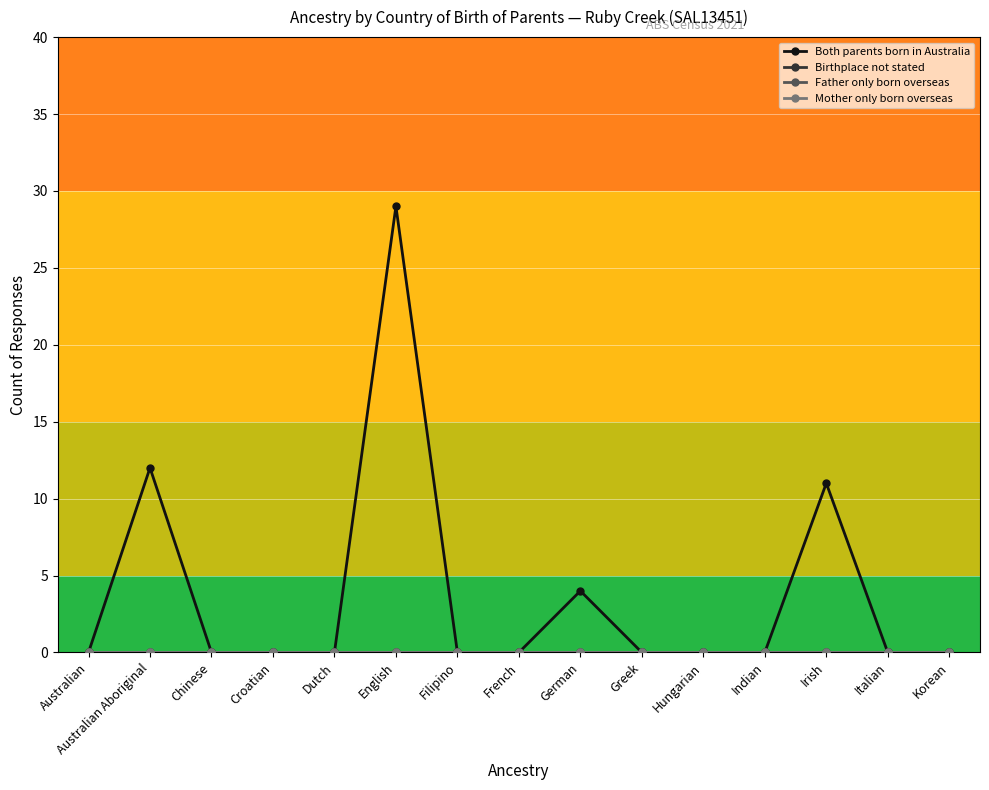

Reading left to right, list all the values displayed in this chart.

Both parents born in Australia: 0	12	0	0	0	29	0	0	4	0	0	0	11	0	0
Birthplace not stated: 0	0	0	0	0	0	0	0	0	0	0	0	0	0	0
Father only born overseas: 0	0	0	0	0	0	0	0	0	0	0	0	0	0	0
Mother only born overseas: 0	0	0	0	0	0	0	0	0	0	0	0	0	0	0